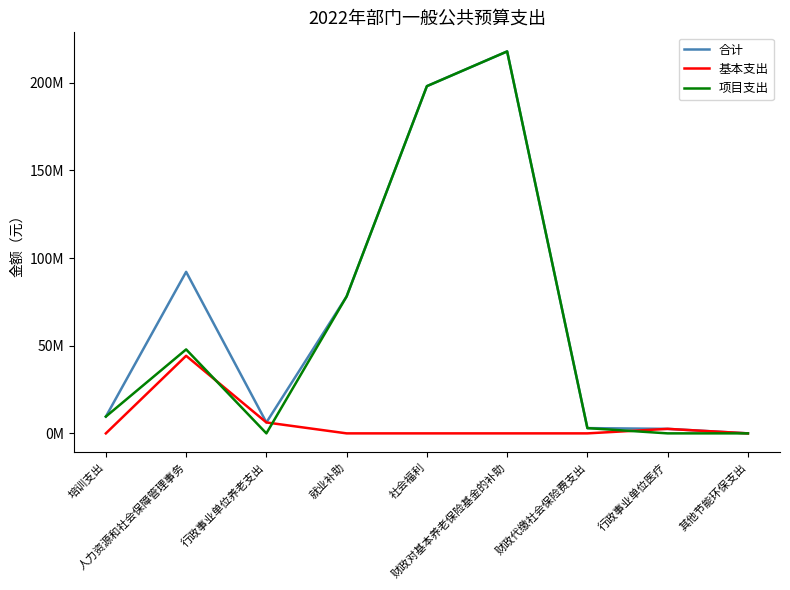

What is the total value across all series at 财政对基本养老保险基金的补助?

435600000